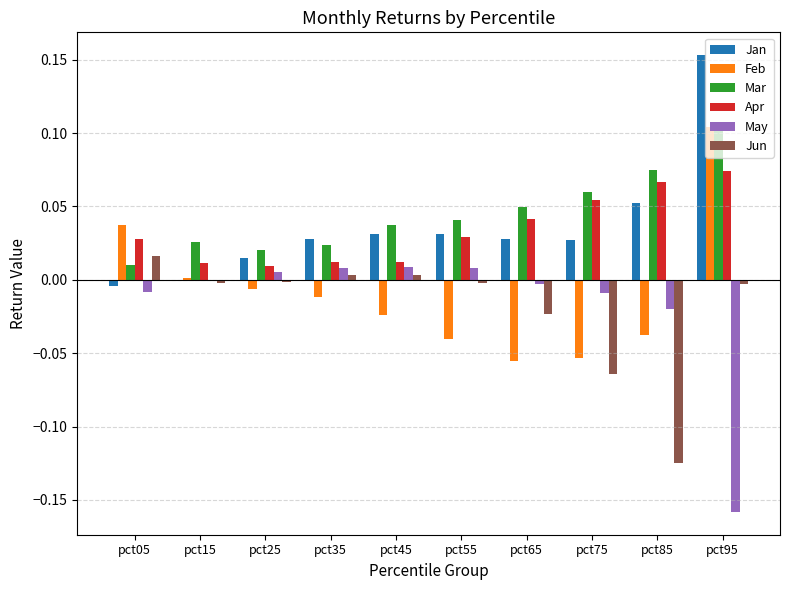

At which category is the sum across all series the highest?

pct95